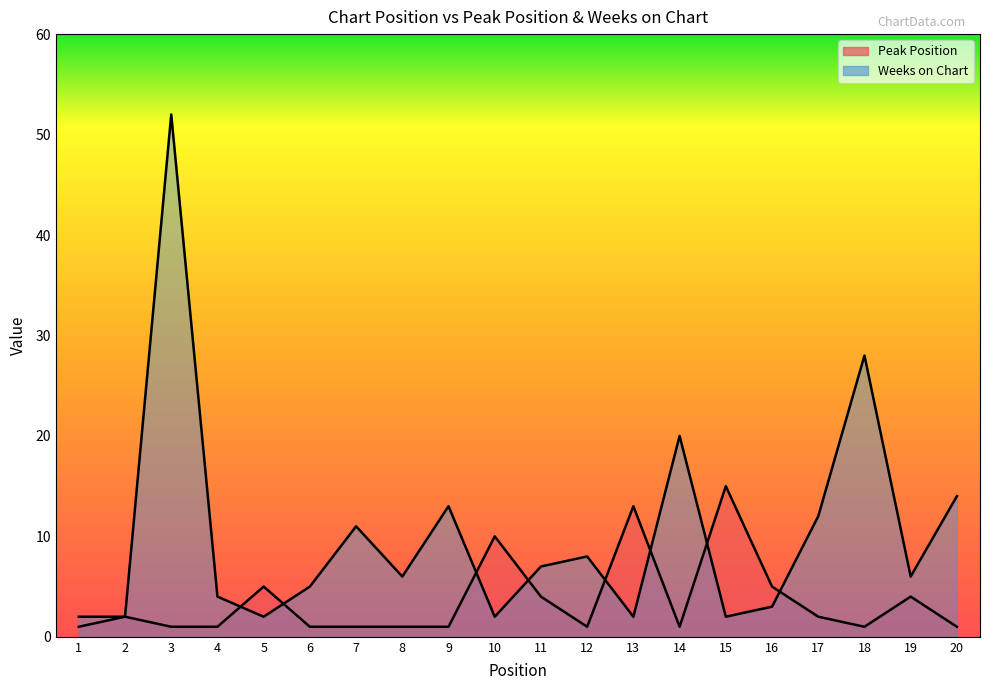

True or false: Peak Position has more than 0 points higher than both neighbors.

True